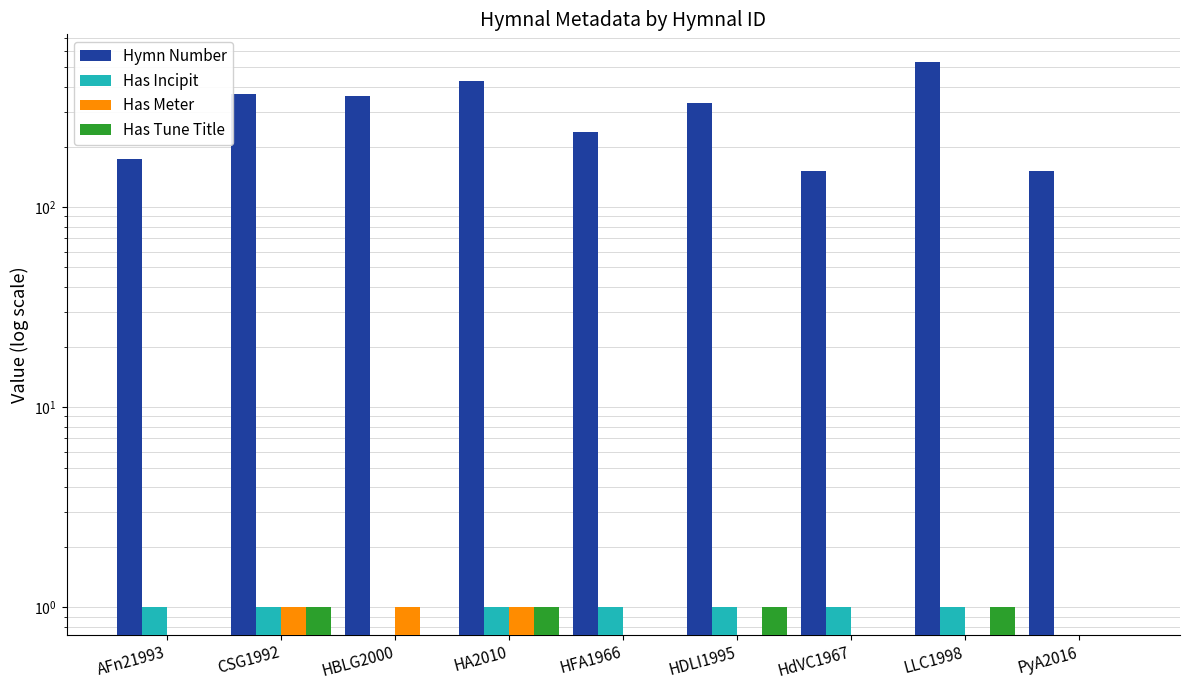

What are all the series names shown in the legend?

Hymn Number, Has Incipit, Has Meter, Has Tune Title